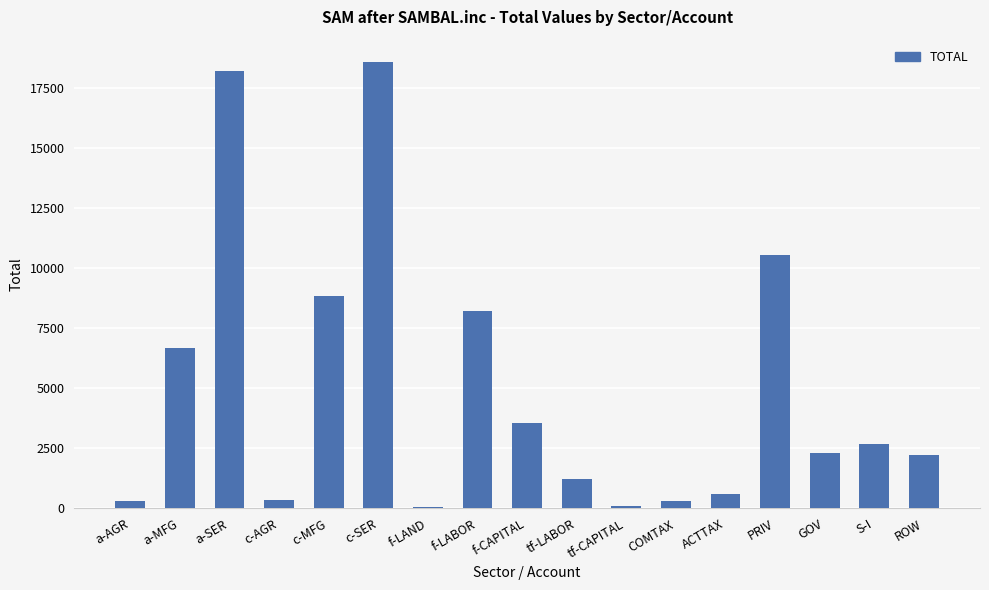

What is the maximum value shown in the chart?

18585.0